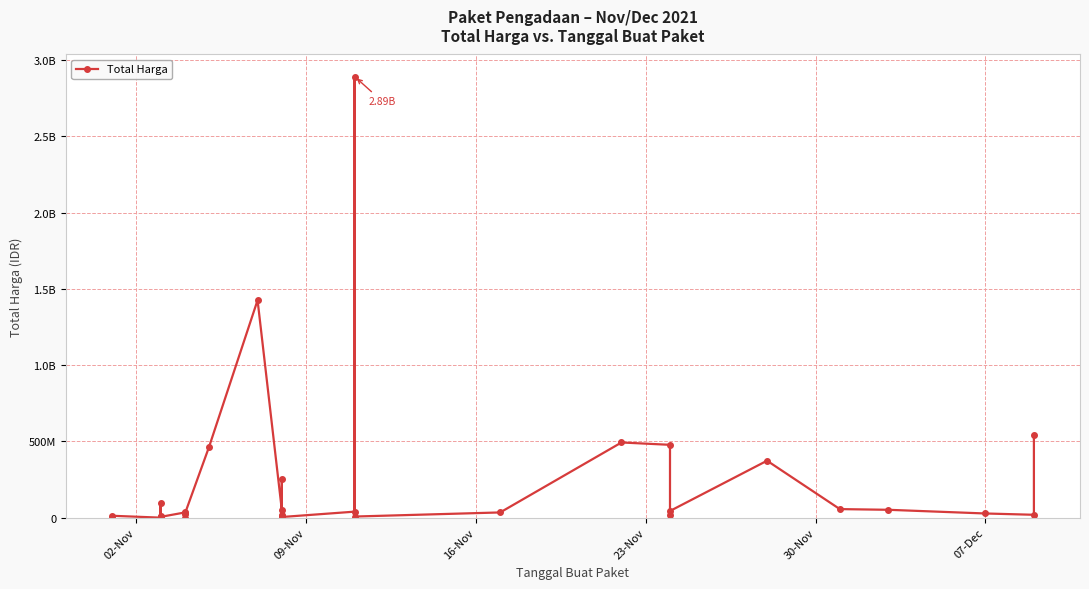

What is the difference between the second highest and second lowest values?

1425685900